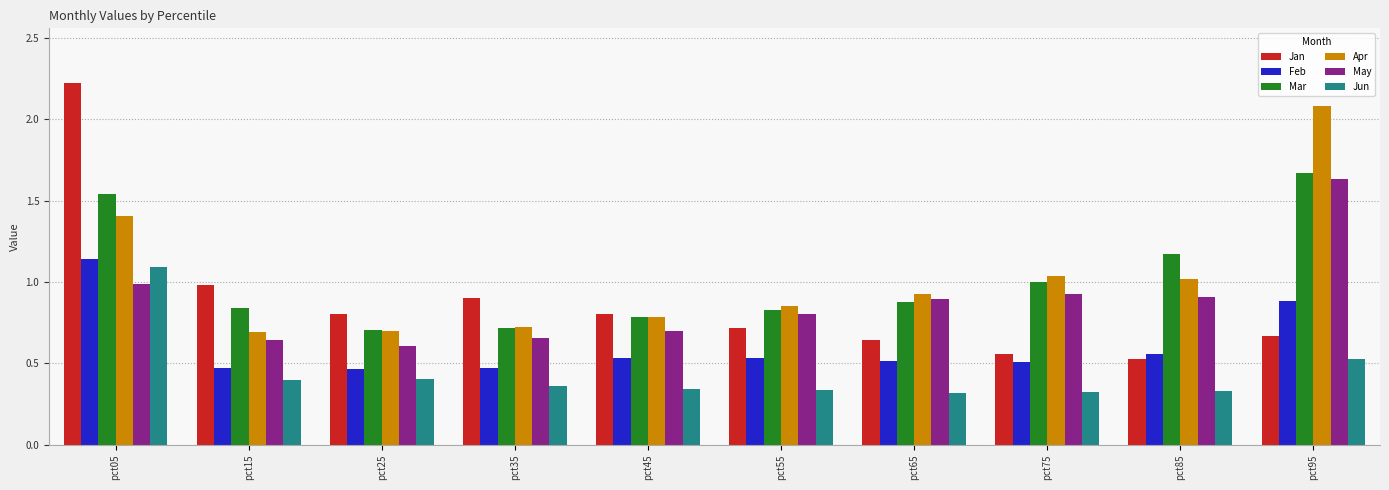

What is the sum of all May values?

8.8